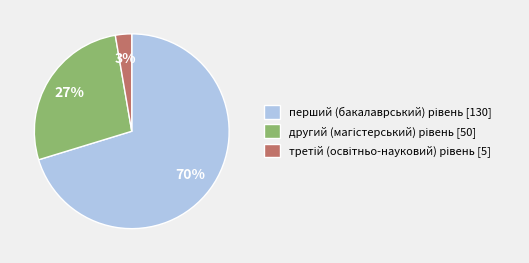

To the nearest percent, what is the average slice percentage?

33%